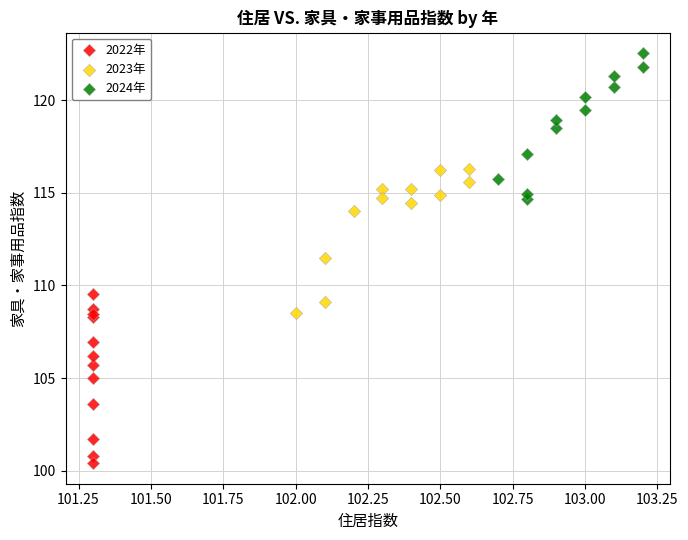

Which series contains the highest Y value?

2024年